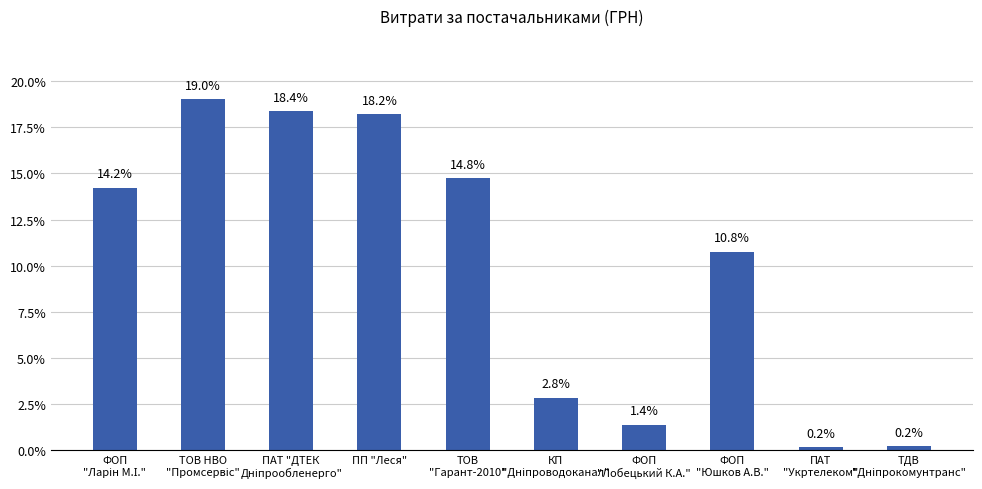

How many distinct data groups are displayed?

1